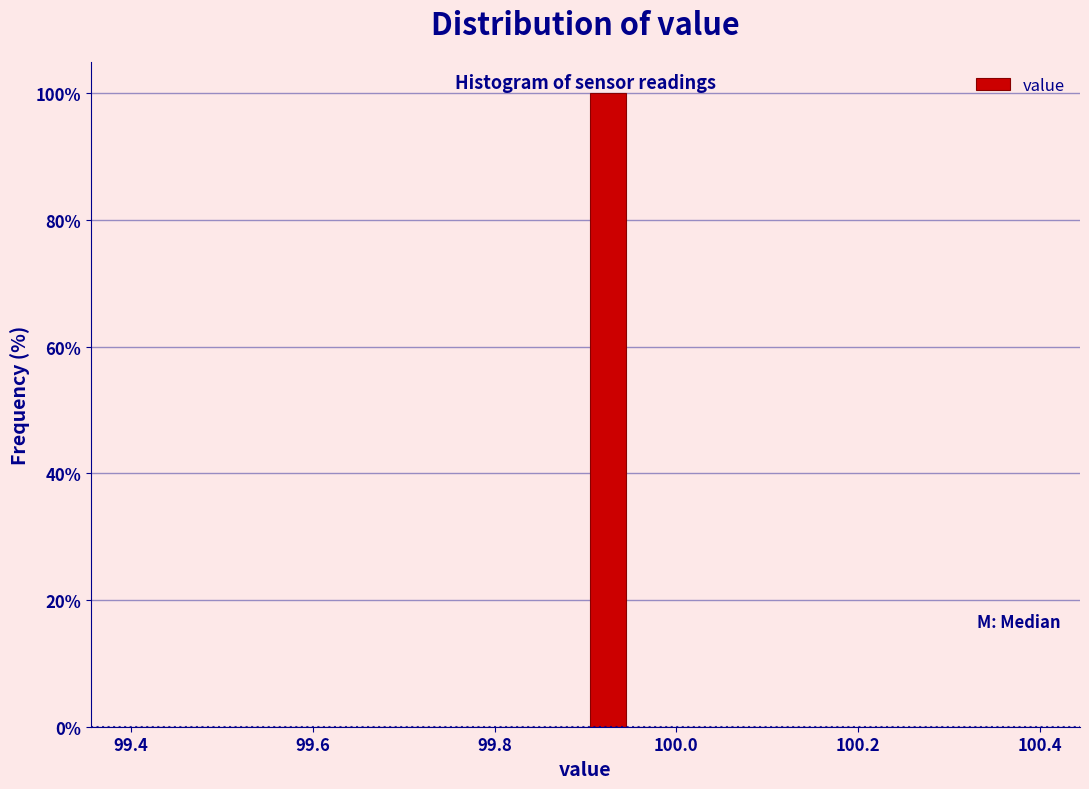

Read against the x-axis, roughly where is the centre of the tallest bar?

99.92